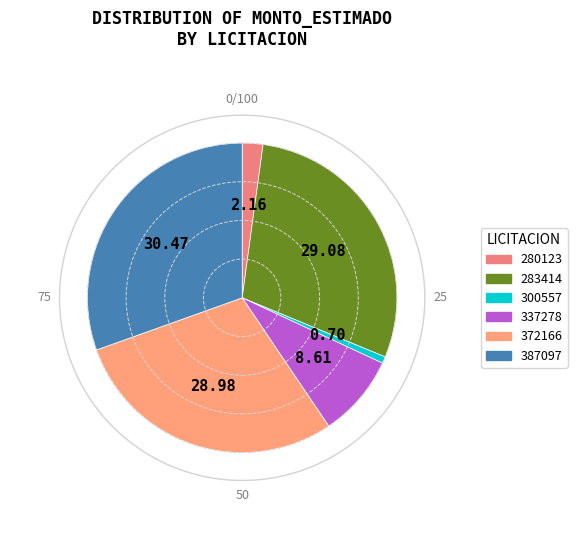

How many slices are in this pie chart?

6